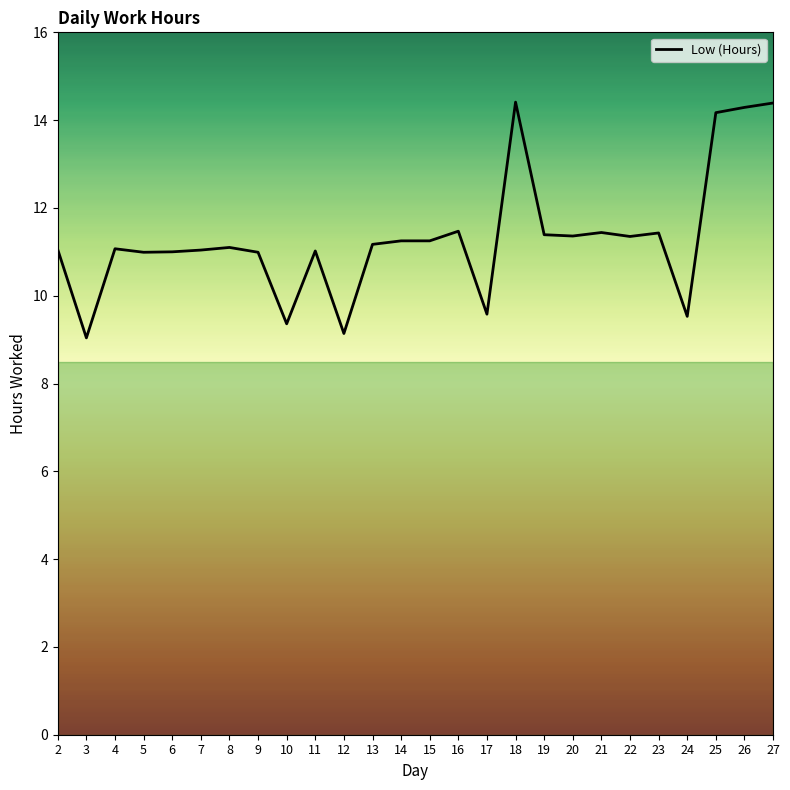

What is the greatest value displayed?

14.4